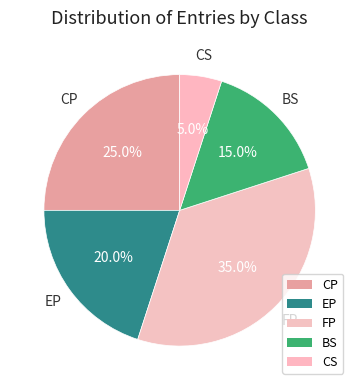

Count the number of slices in the pie.

5